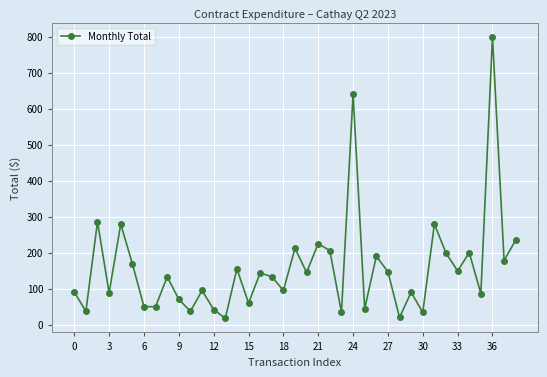

How many lines are shown in the chart?

1